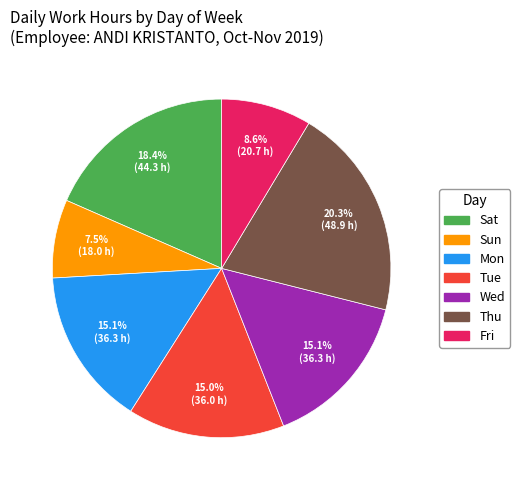

Does any single category account for the majority?

No